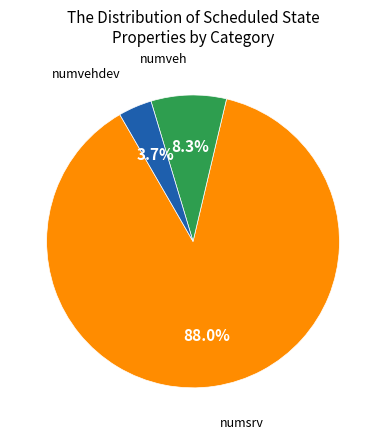

How many slices are in this pie chart?

3